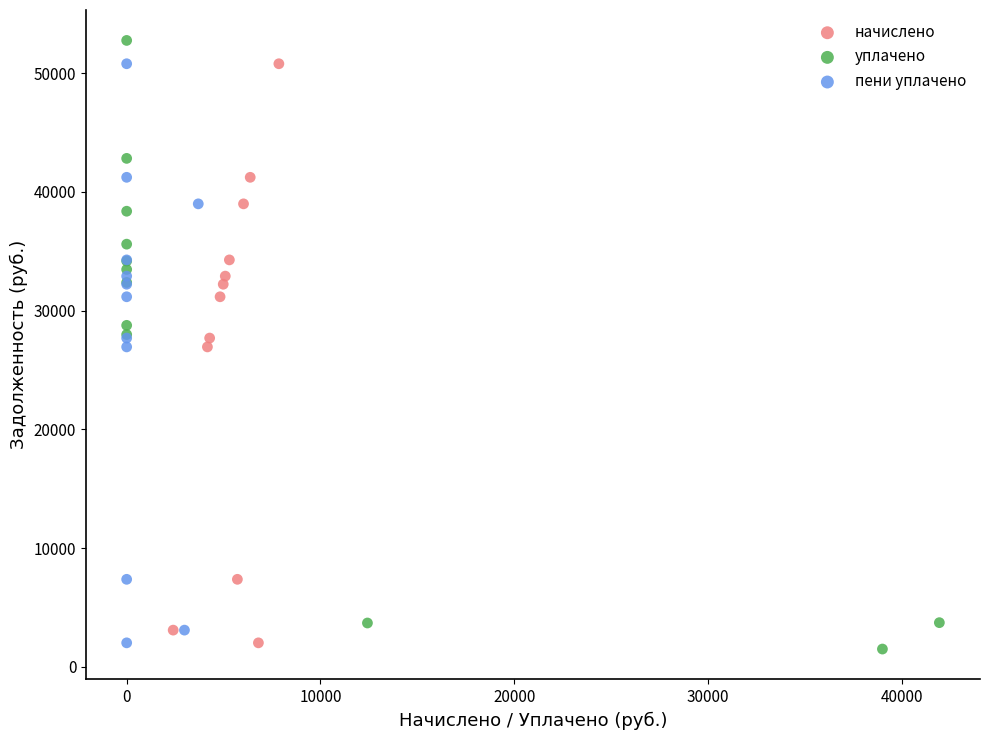

Which series contains the highest Y value?

уплачено